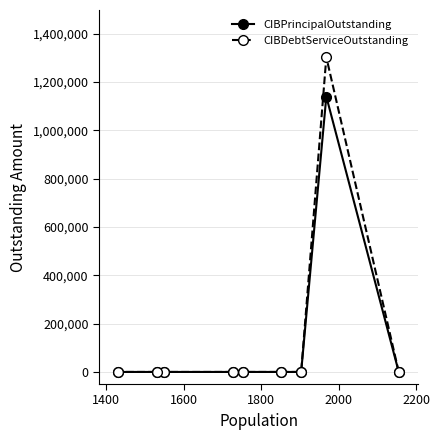

What is the difference between the maximum and minimum values in the CIBDebtServiceOutstanding series?

1302908.6